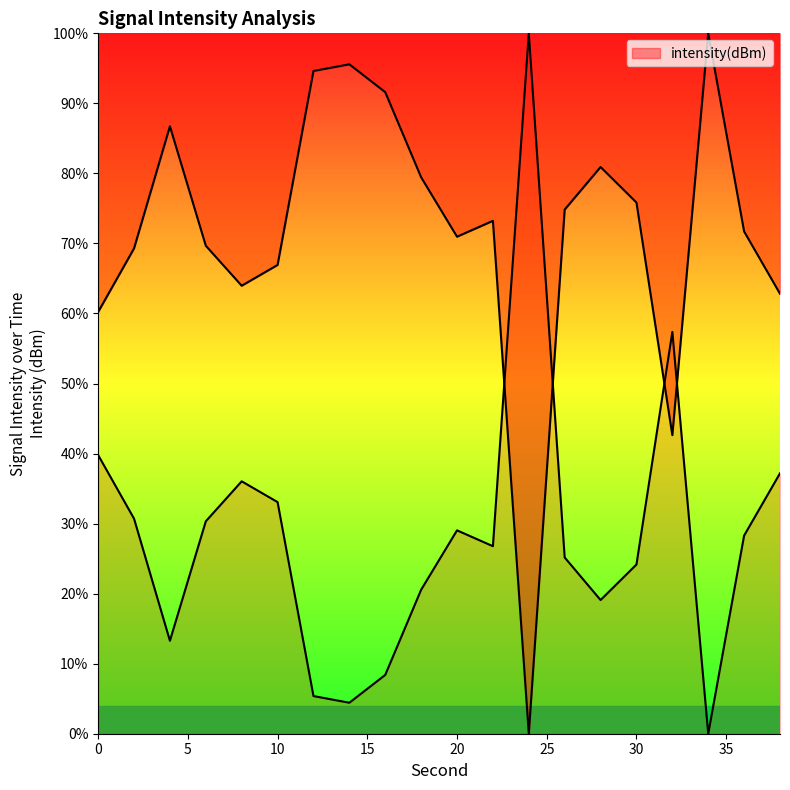

Is it true that the value at 26 is 128.0?

False